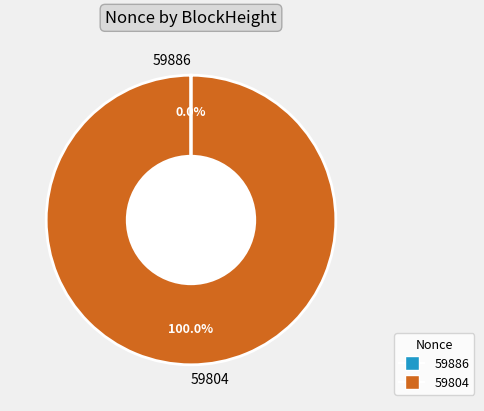

Which category has the biggest portion of the pie?

59804